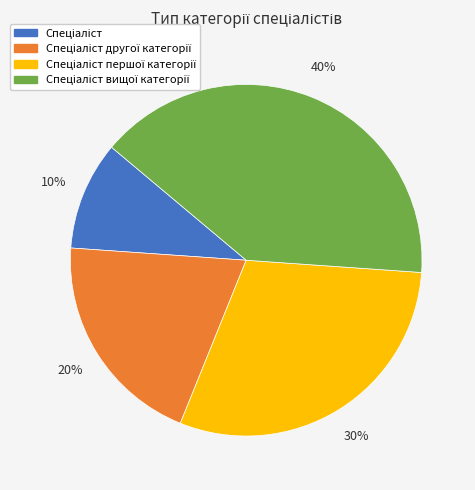

How many slices are in this pie chart?

4